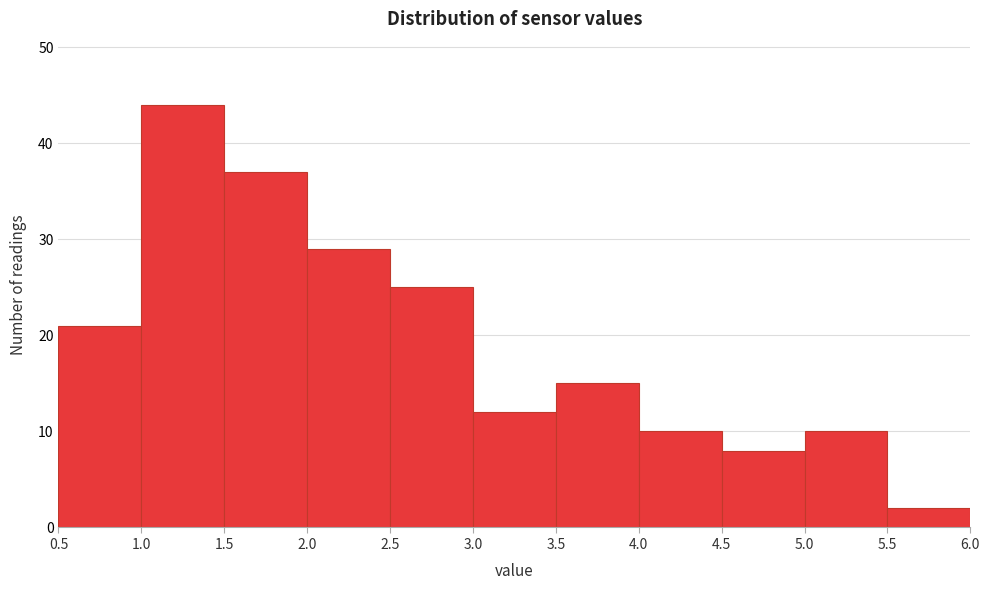

Which range on the x-axis has the tallest bar?

1.0 to 1.5